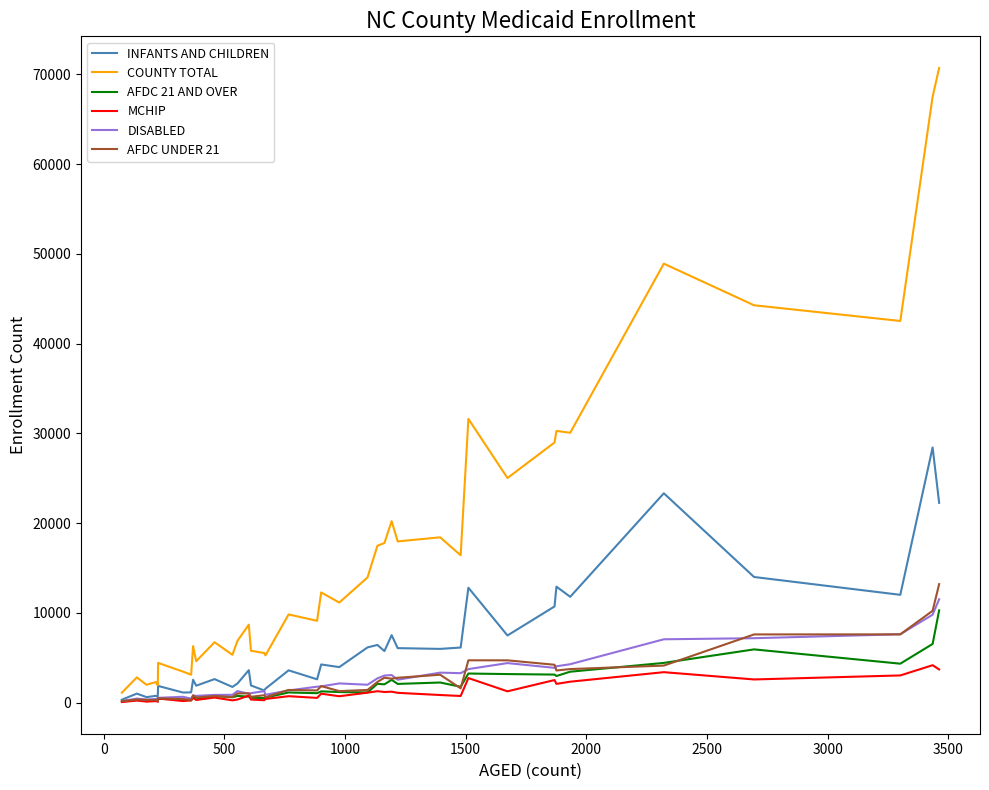

Which series has the largest range (max minus min)?

COUNTY TOTAL